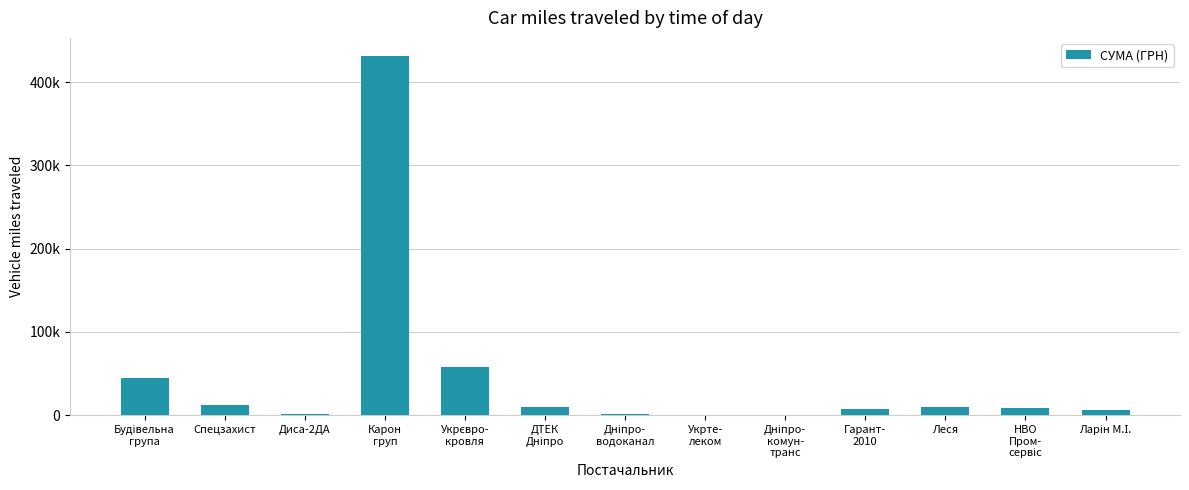

Between ДТЕК
Дніпро and Дніпро-
водоканал, which is larger?

ДТЕК
Дніпро